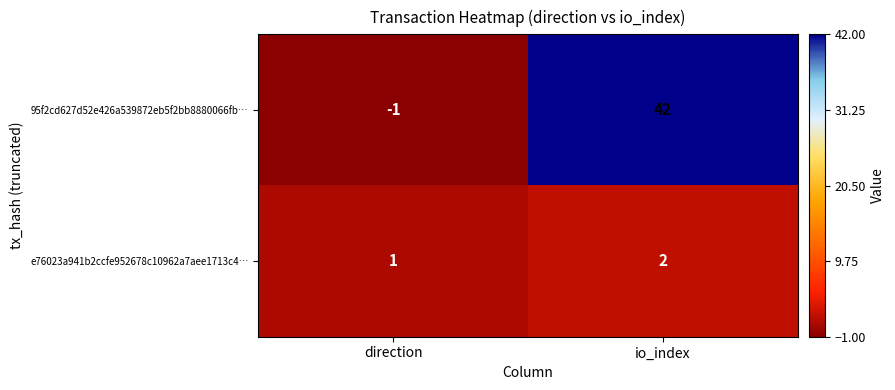

What is the difference between the 95f2cd627d52e426a539872eb5f2bb8880066fb… values at io_index and direction?

43